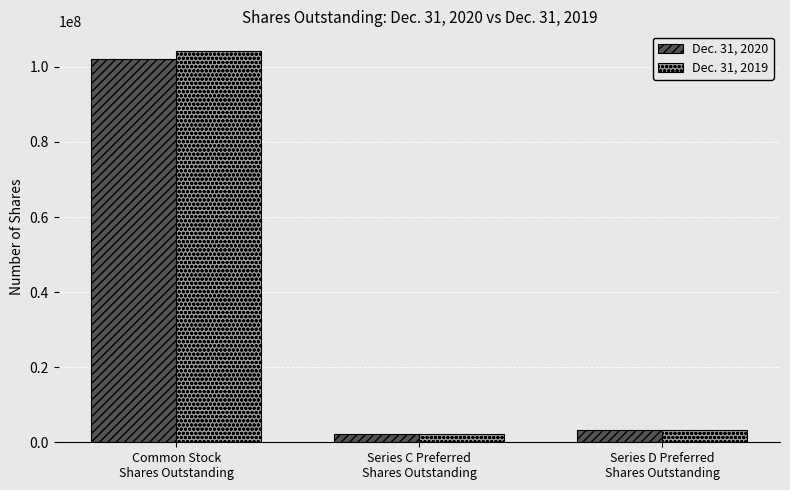

True or false: Dec. 31, 2019 has a value of 2300000 at Series C Preferred
Shares Outstanding.

True